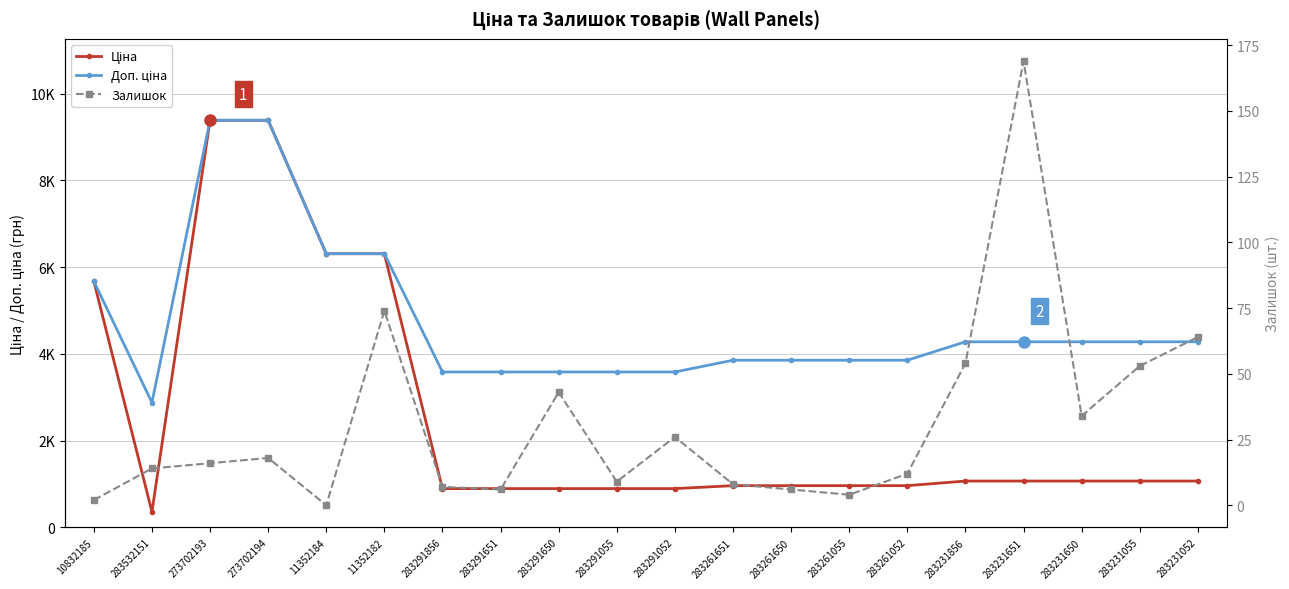

What is the label of the 19th point from the right?

283532151